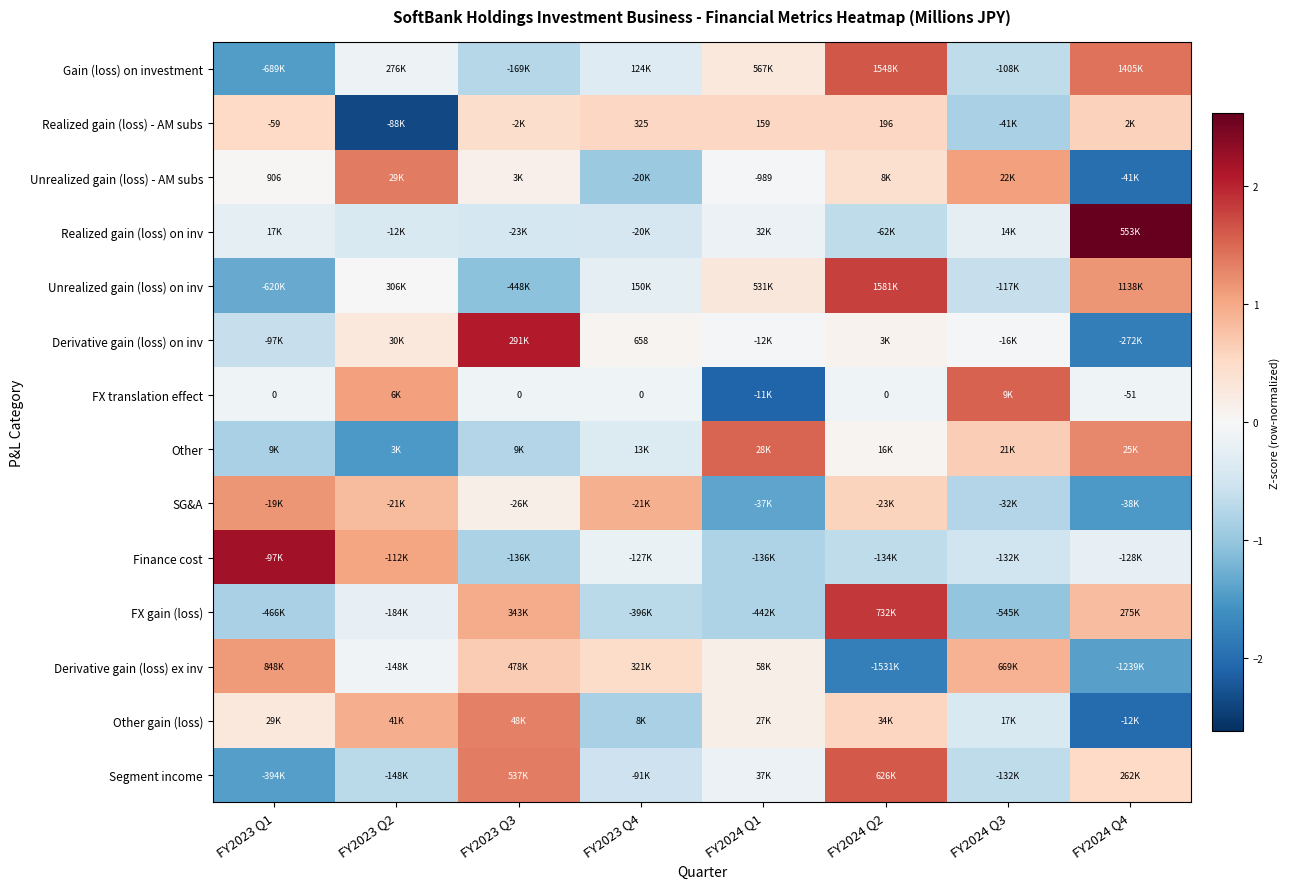

At which category is the sum across all series the highest?

FY2024 Q2